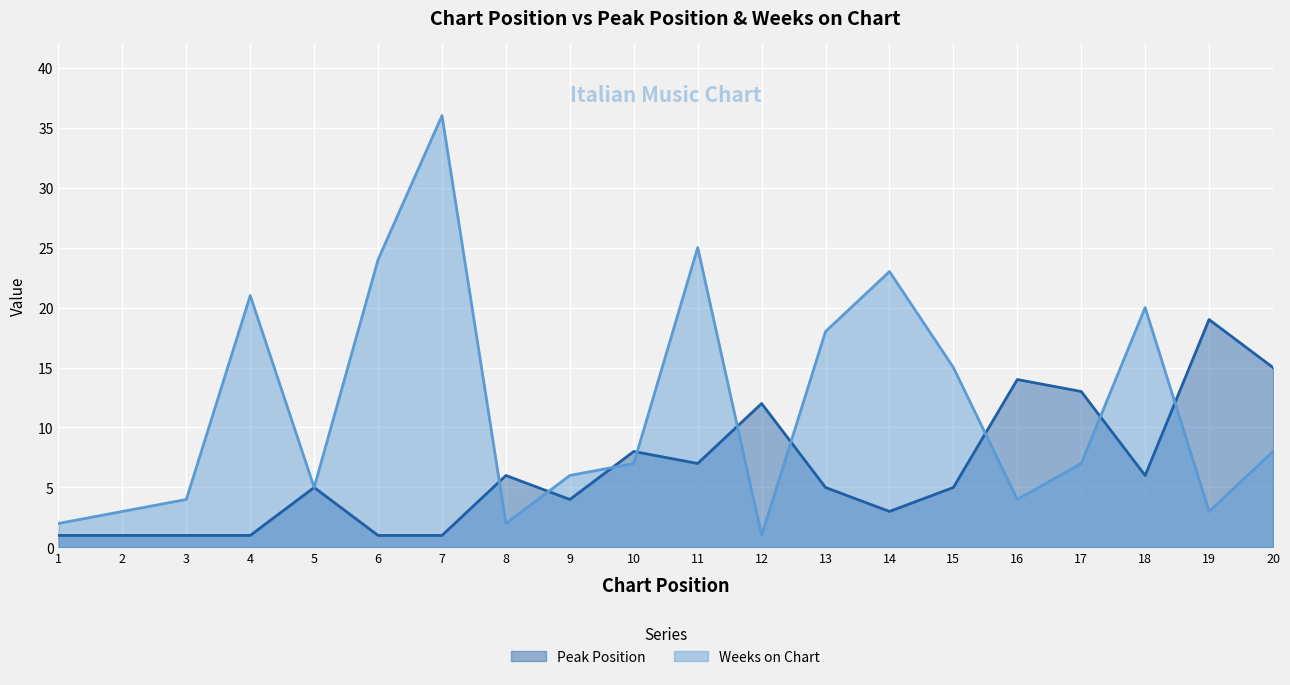

Is it true that Weeks on Chart equals 9 at 9?

False